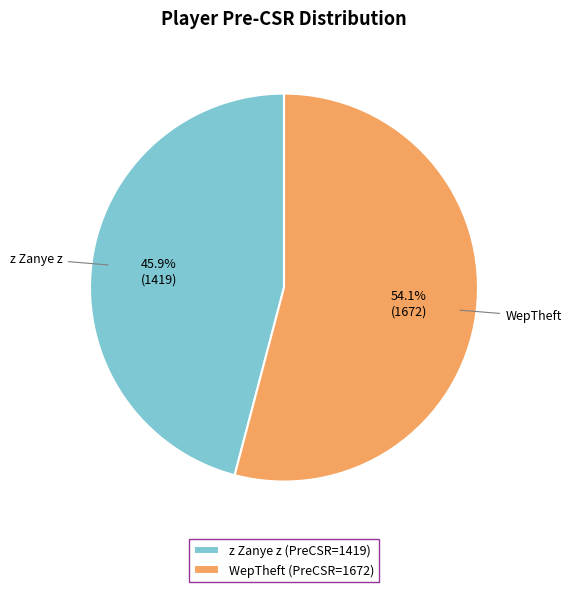

How much of the chart is everything except z Zanye z?

54.1%